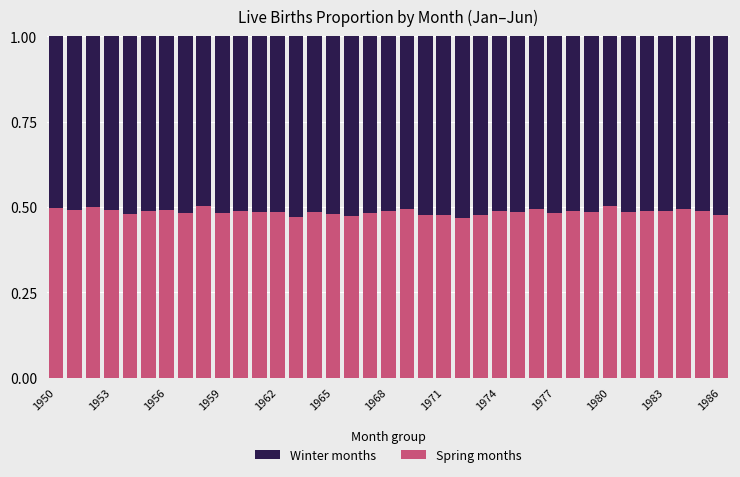

How many data points does each series have?

37